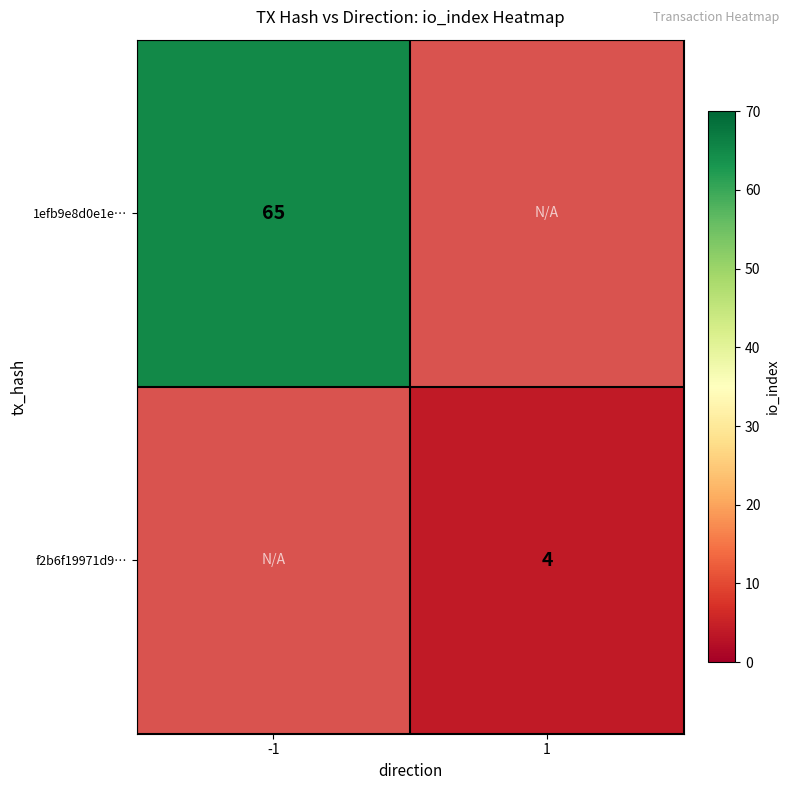

The value of 1efb9e8d0e1e… at -1 is 90.7. True or false?

False